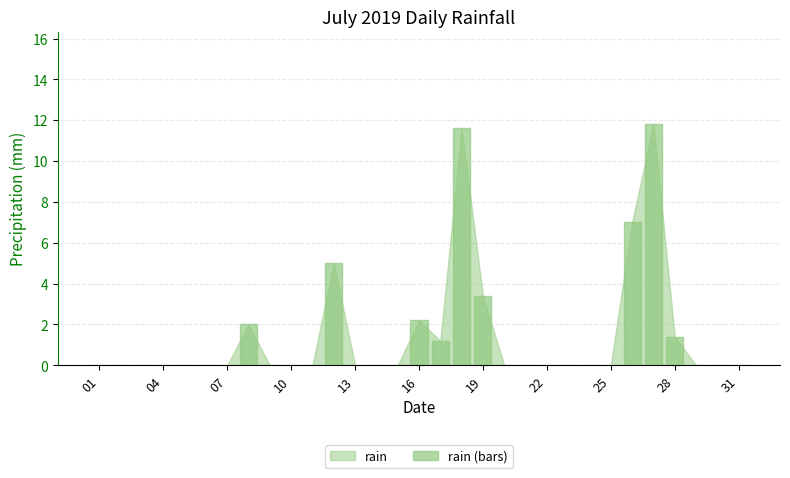

What is the maximum value shown in the chart?

11.8